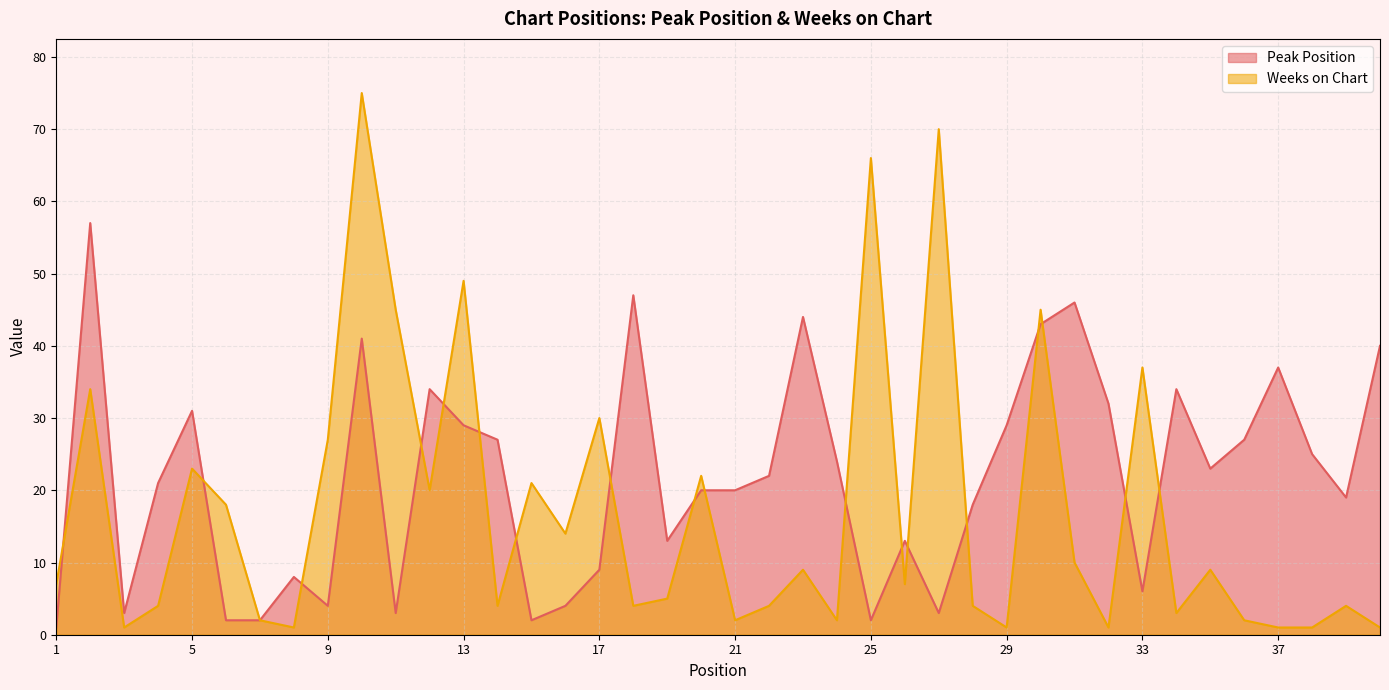

Rank the series at 40 from highest to lowest value.

Peak Position, Weeks on Chart